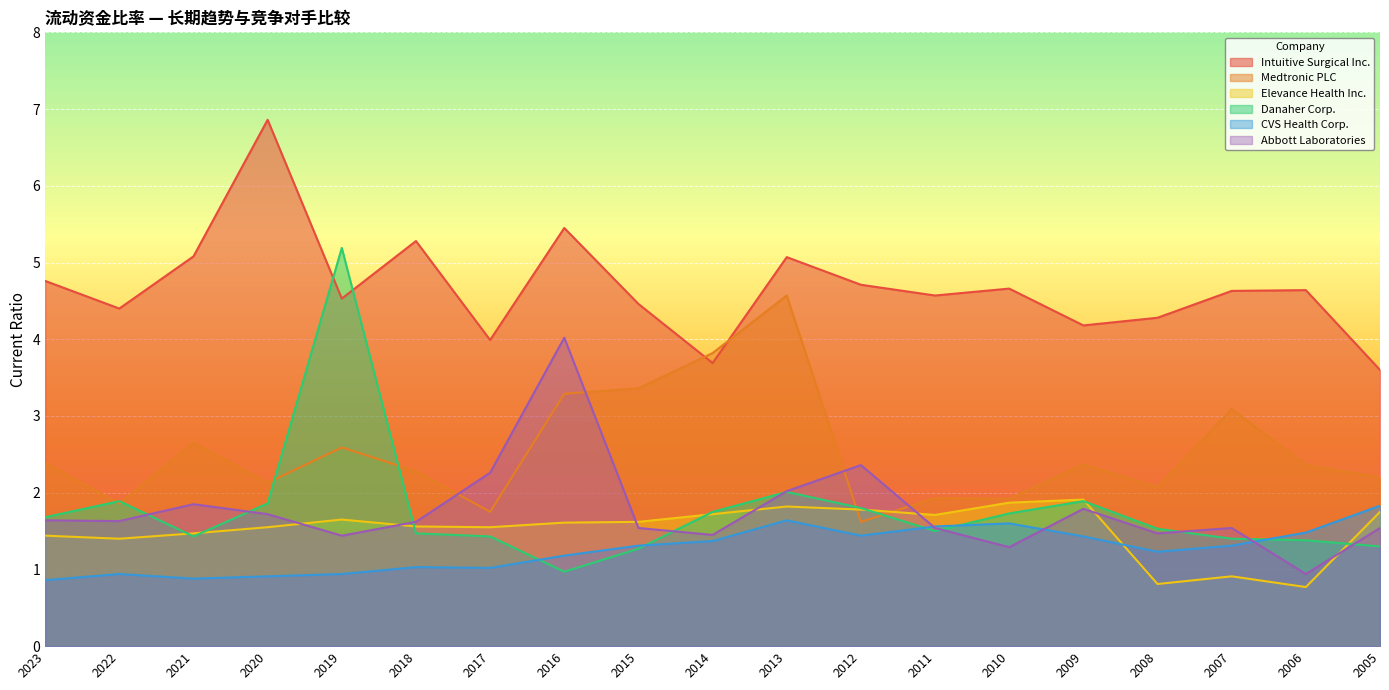

Rank the categories by CVS Health Corp. value from highest to lowest.

2005, 2013, 2010, 2011, 2006, 2012, 2009, 2014, 2015, 2007, 2008, 2016, 2018, 2017, 2022, 2019, 2020, 2021, 2023